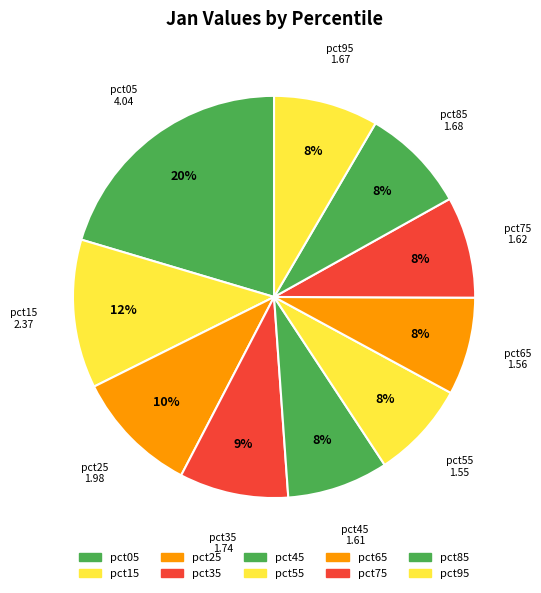

True or false: pct35 accounts for 22% of the total.

False